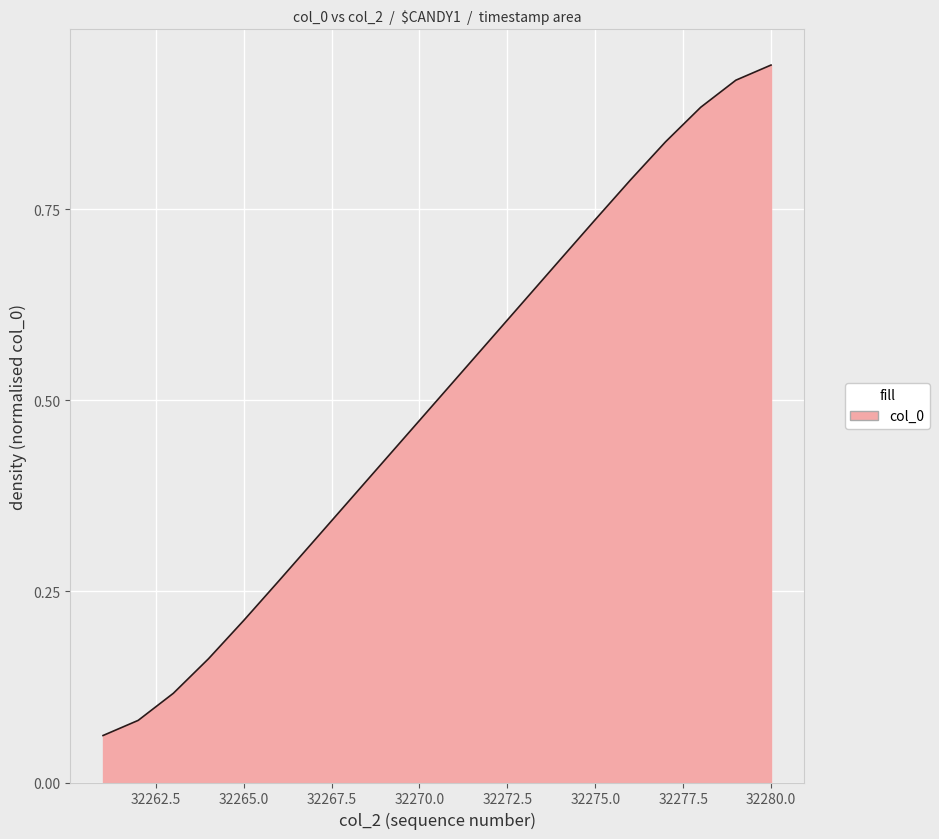

What is the value of the 18th point from the left?

0.9